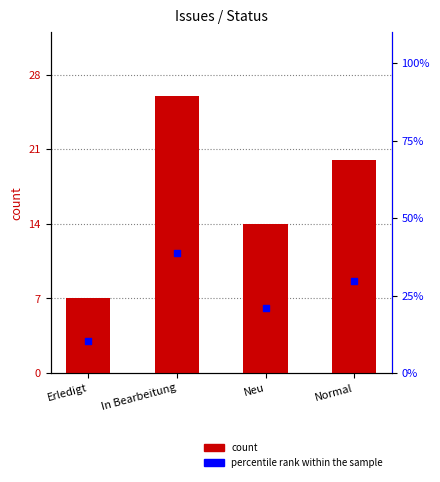

At which category is the sum across all series the highest?

In Bearbeitung